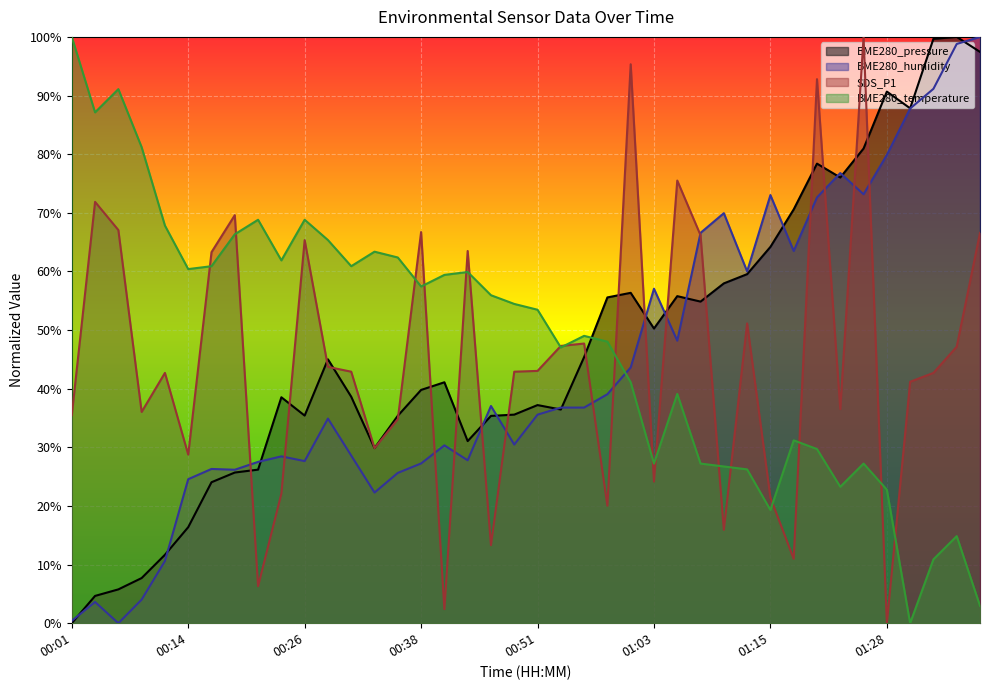

Which label corresponds to the smallest value in the chart?

00:01